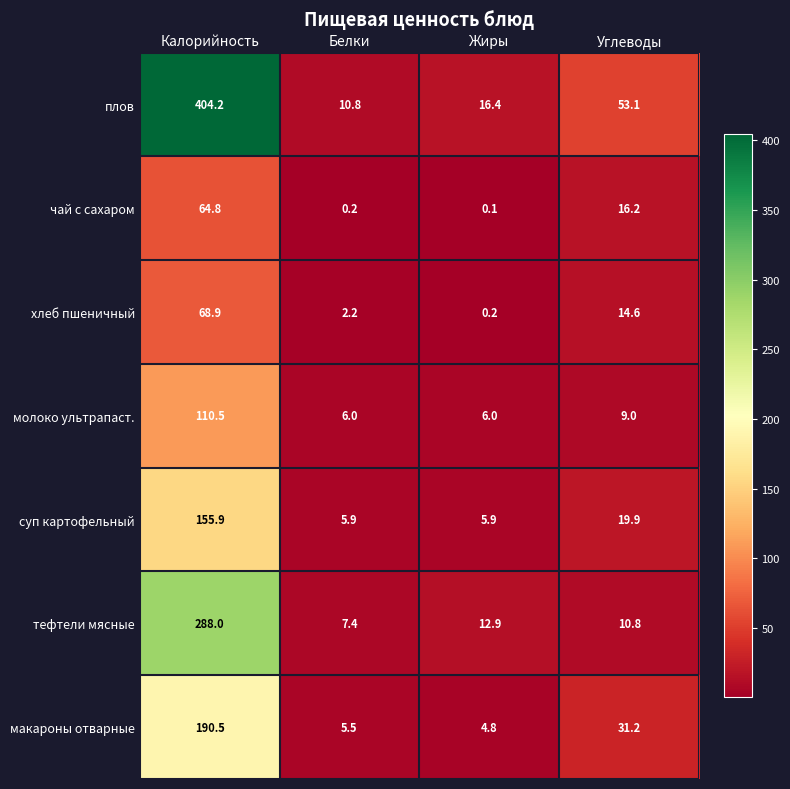

Which category has the highest value in the суп картофельный series?

Калорийность